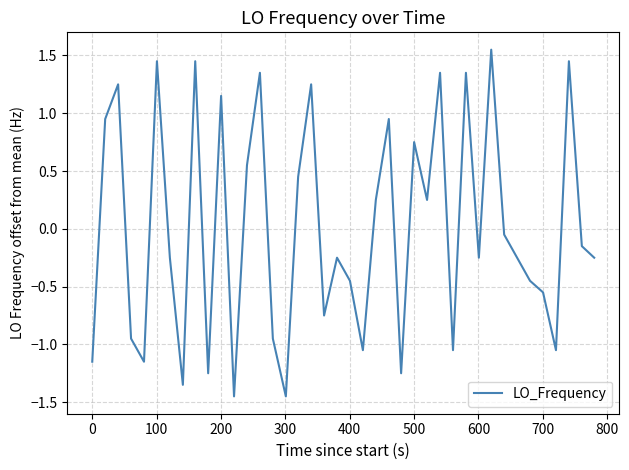

What is the difference between the maximum and minimum values?

3.0